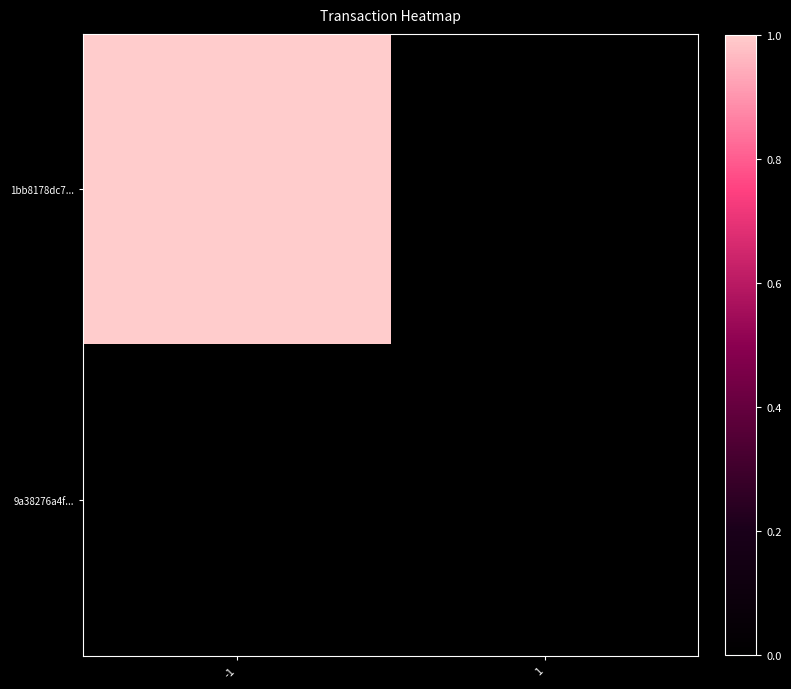

Rank the series by their average value, from lowest to highest.

9a38276a4f..., 1bb8178dc7...